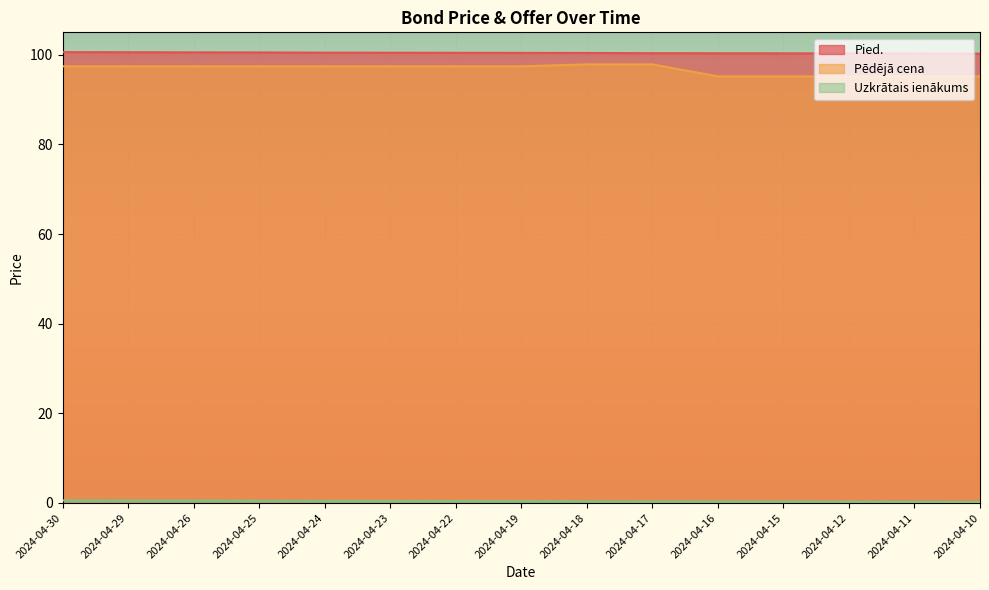

How many lines are shown in the chart?

3